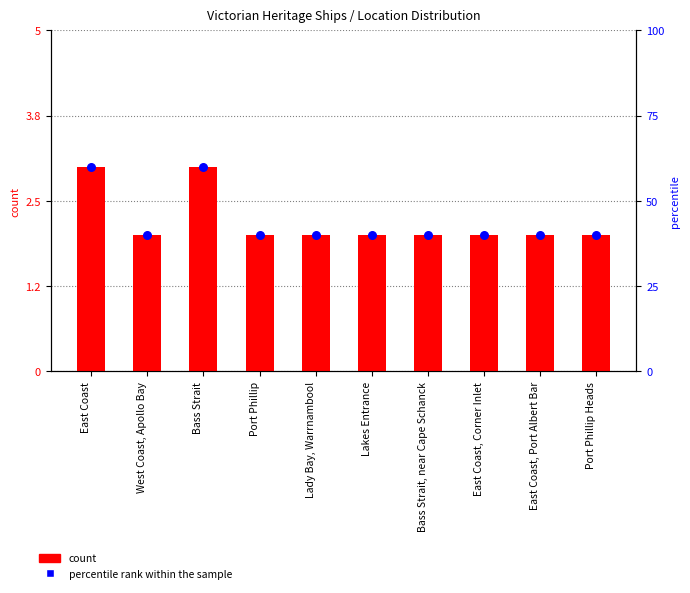

Which series contains the lowest Y value?

count